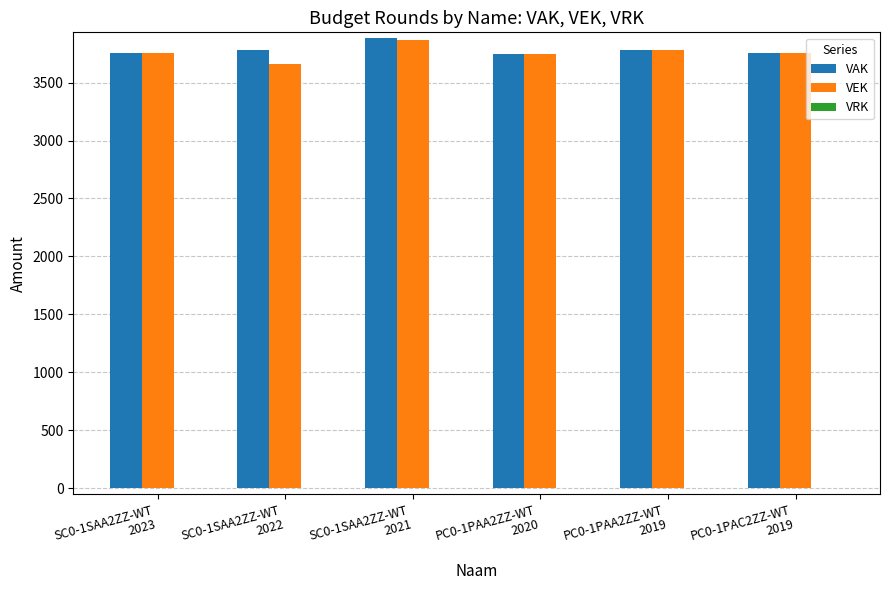

What is the average value of the VEK series?

3762